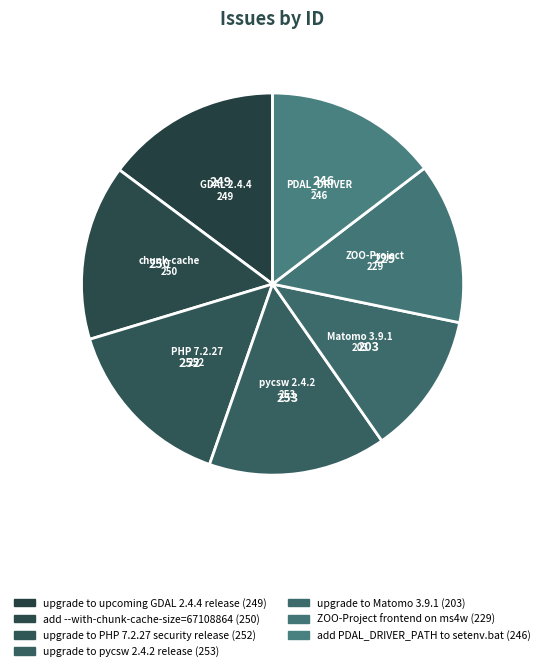

Does PDAL_DRIVER 246 represent more than half of the total?

No